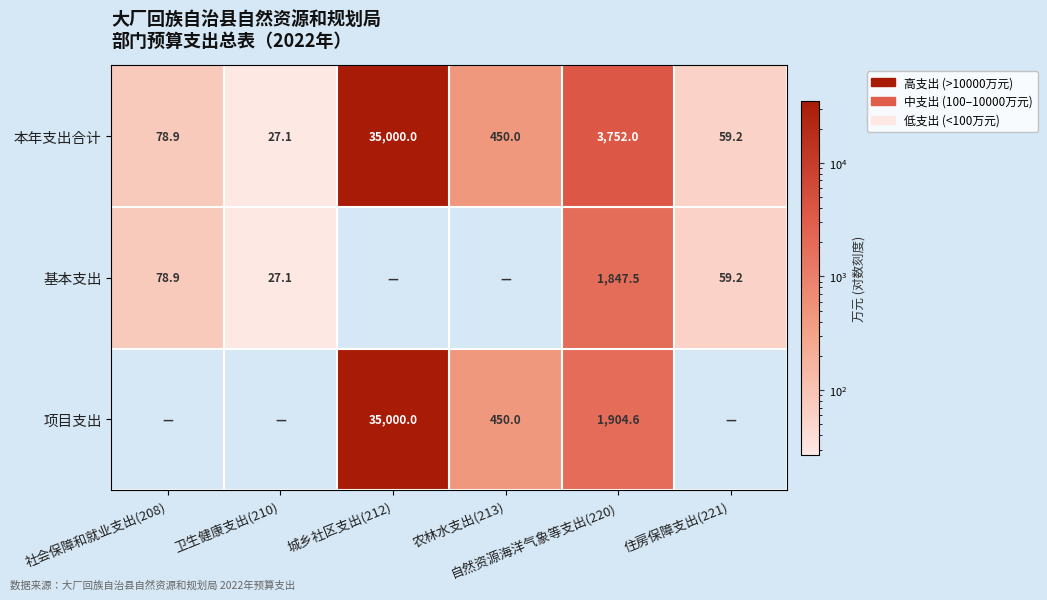

At which label does 本年支出合计 reach its minimum?

卫生健康支出(210)